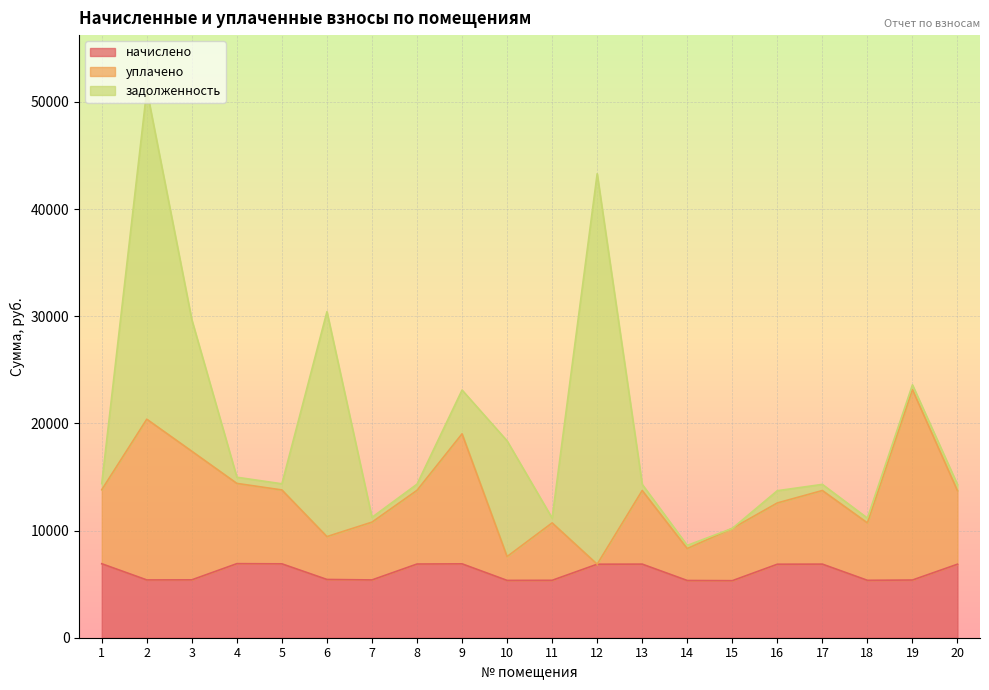

Which has a higher value, 16 or 5?

5